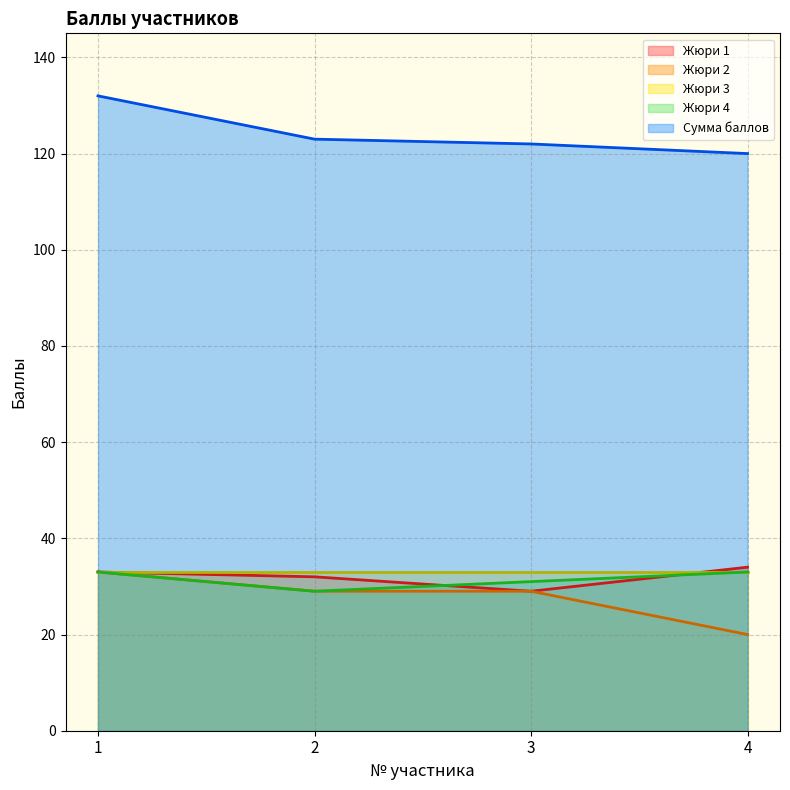

True or false: Жюри 2 and Жюри 4 intersect in this chart.

False